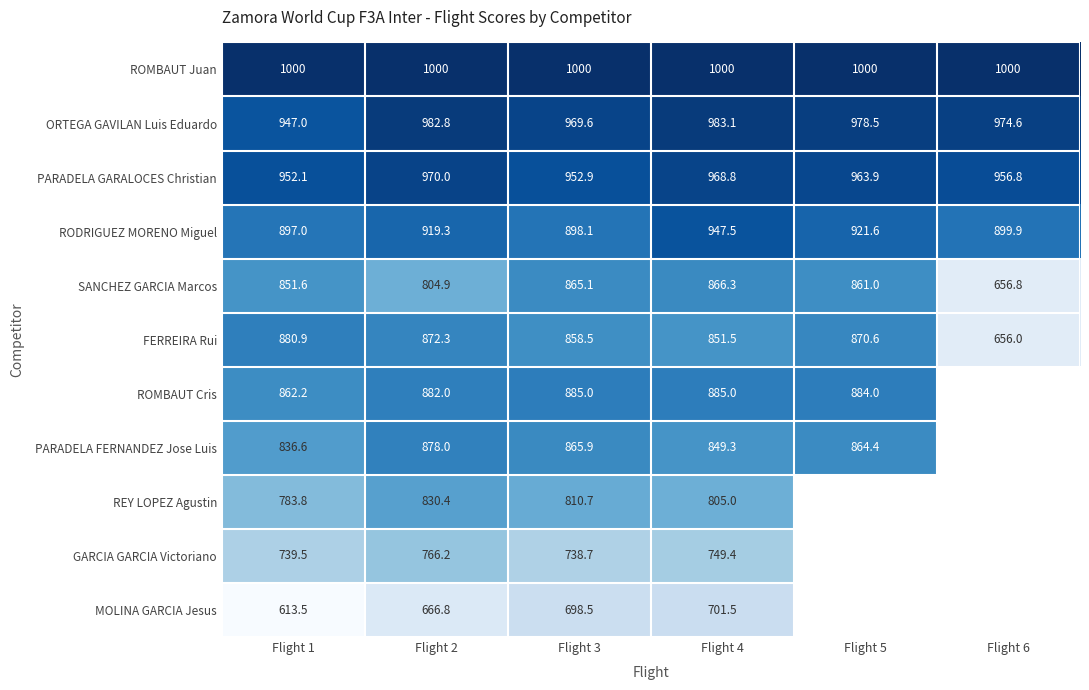

Where does the ORTEGA GAVILAN Luis Eduardo series first go above 978?

Flight 2